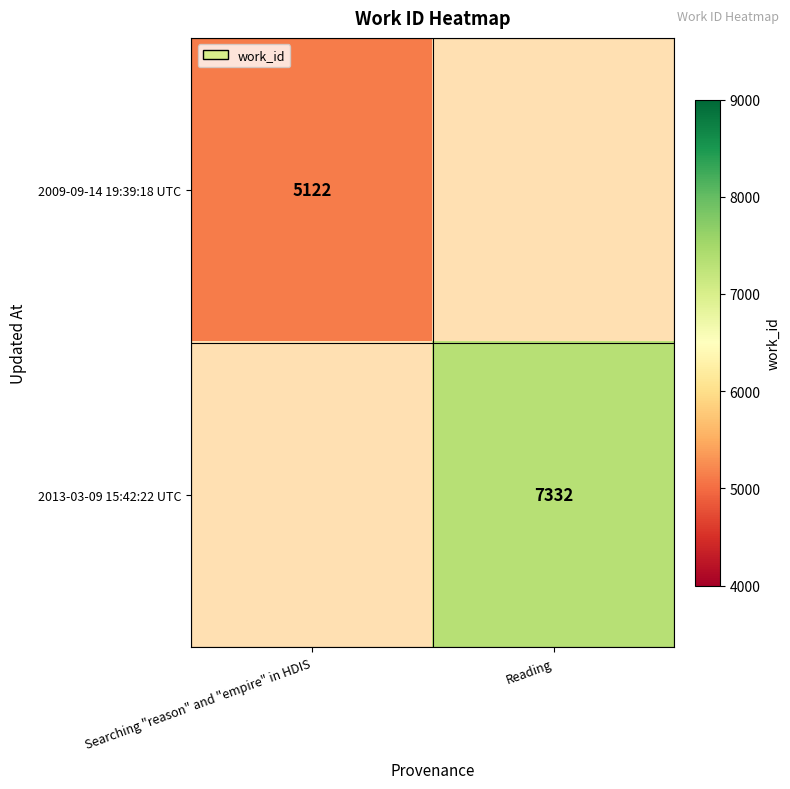

Is the value of 2009-09-14 19:39:18 UTC at Searching "reason" and "empire" in HDIS greater than the value of 2013-03-09 15:42:22 UTC at Reading?

No